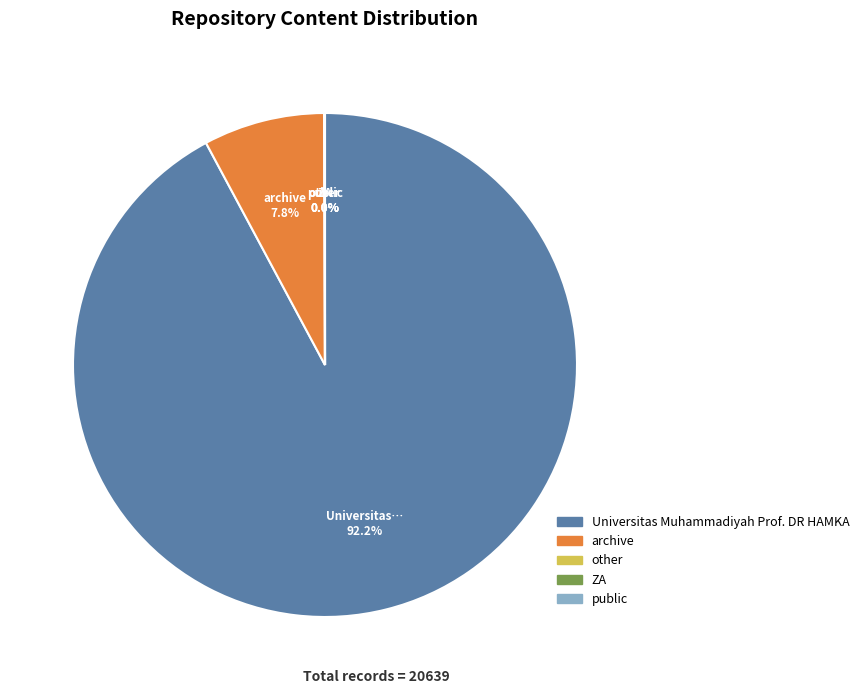

Which category has the biggest portion of the pie?

Universitas Muhammadiyah Prof. DR HAMKA